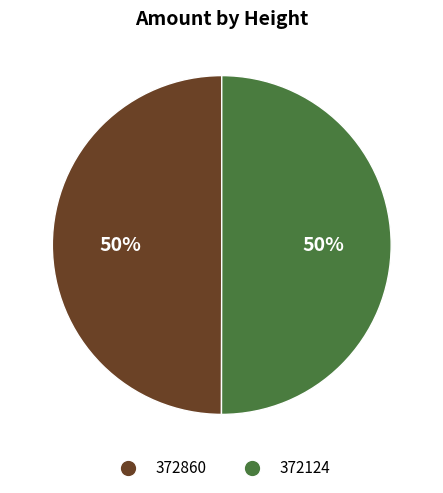

To the nearest percent, what is the average slice percentage?

50%